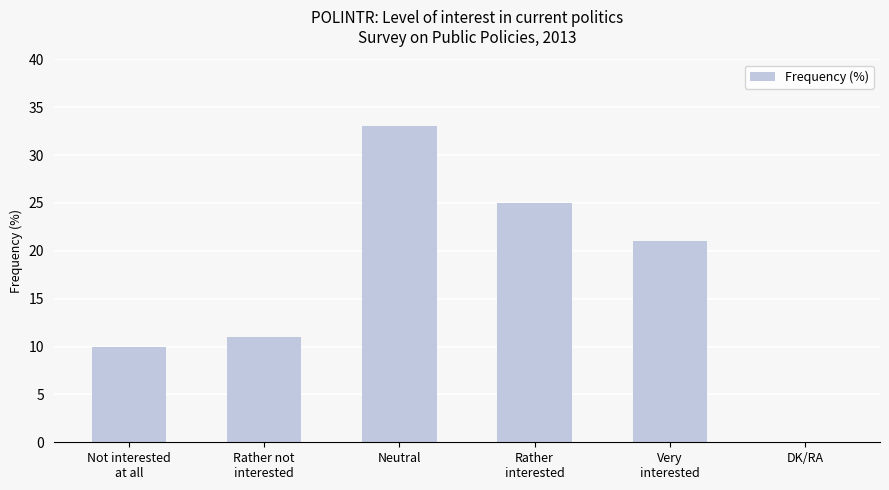

Reading left to right, transcribe all the data shown in this chart.

Not interested
at all=10	Rather not
interested=11	Neutral=33	Rather
interested=25	Very
interested=21	DK/RA=0